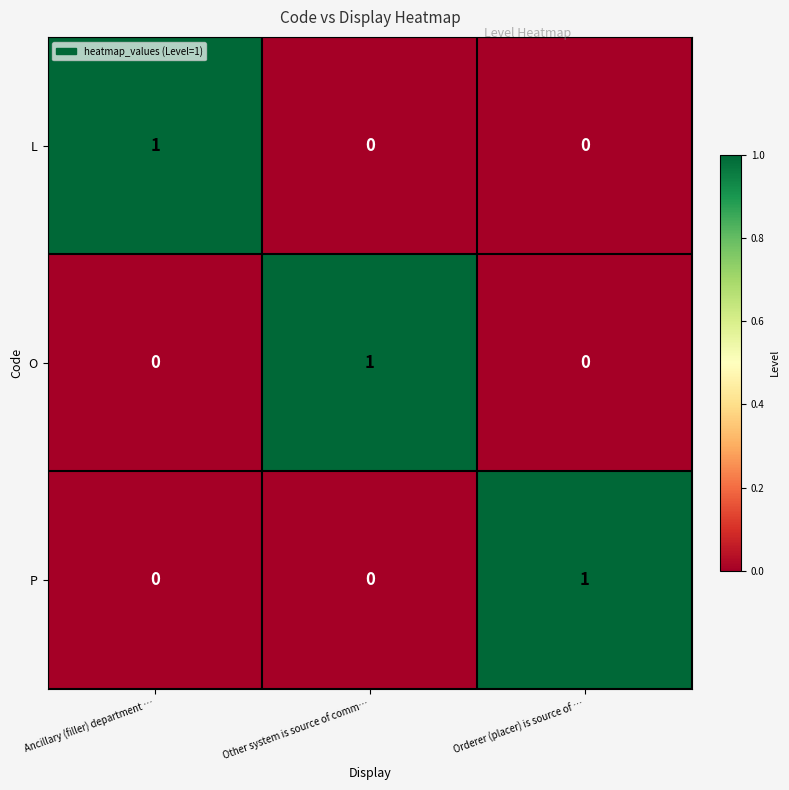

Reading right to left, list all the values displayed in this chart.

L: Orderer (placer) is source of …=0	Other system is source of comm…=0	Ancillary (filler) department …=1
O: Orderer (placer) is source of …=0	Other system is source of comm…=1	Ancillary (filler) department …=0
P: Orderer (placer) is source of …=1	Other system is source of comm…=0	Ancillary (filler) department …=0